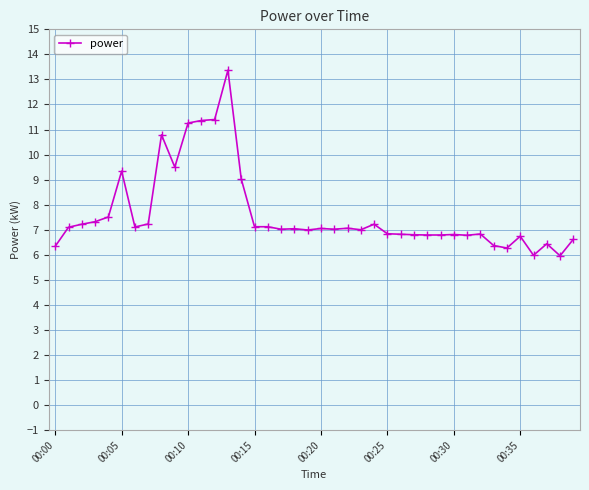

True or false: there are more than 0 points higher than both neighbors.

True